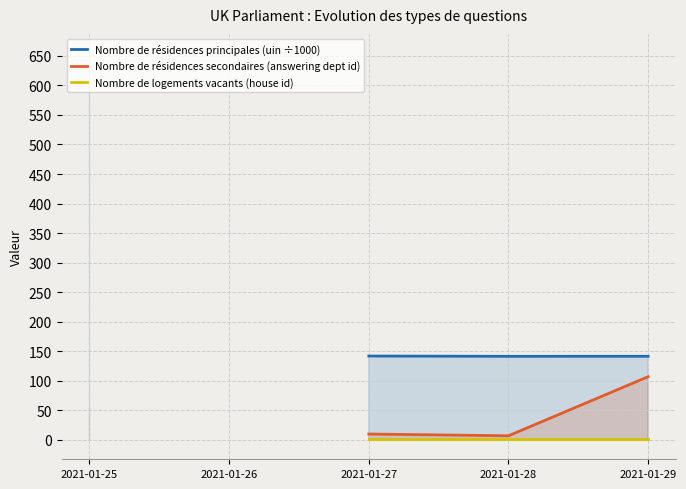

What is the value of the Nombre de logements vacants (house id) point at the 3rd from the left?

1.0